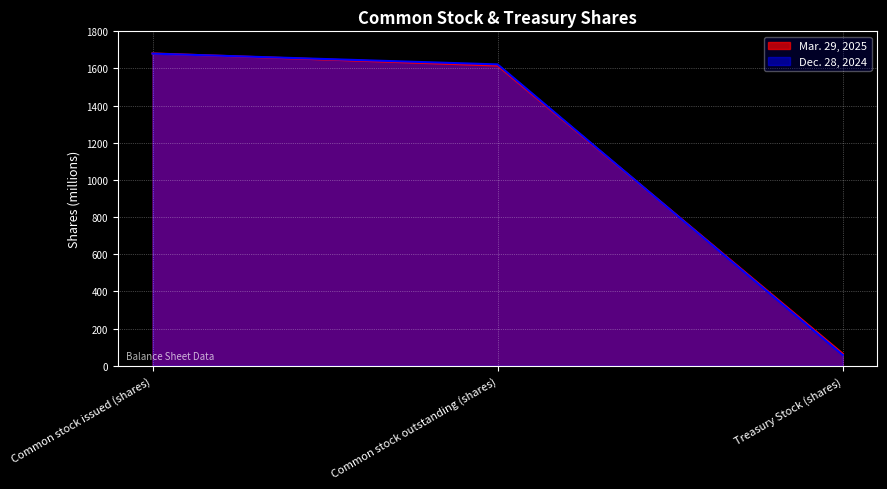

Is it true that Dec. 28, 2024 equals 1622 at Common stock outstanding (shares)?

True